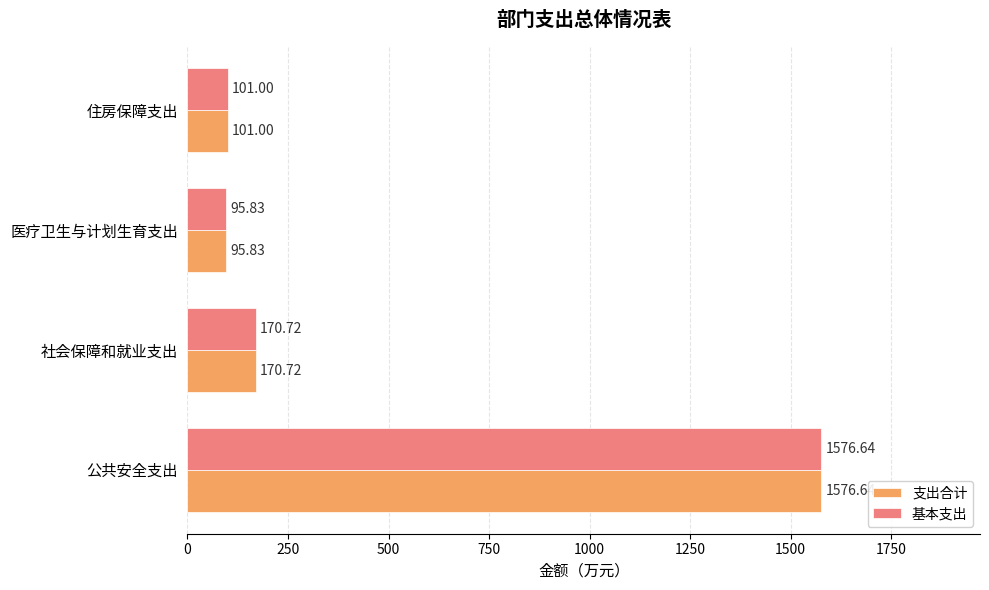

Rank the categories by 支出合计 value from highest to lowest.

公共安全支出, 社会保障和就业支出, 住房保障支出, 医疗卫生与计划生育支出